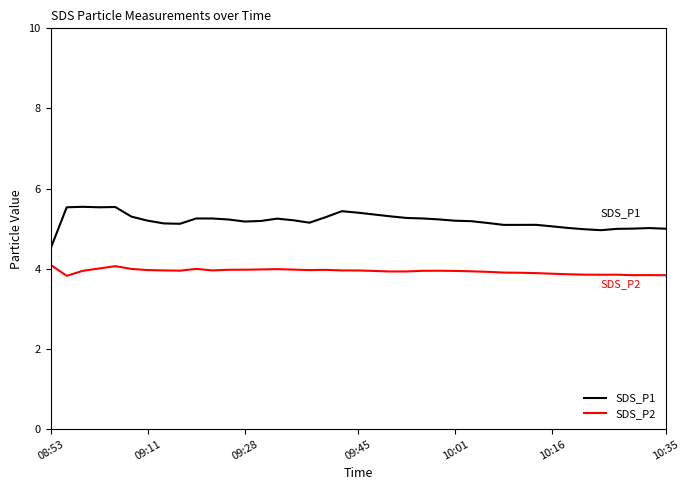

What is the maximum value shown in the chart?

5.5